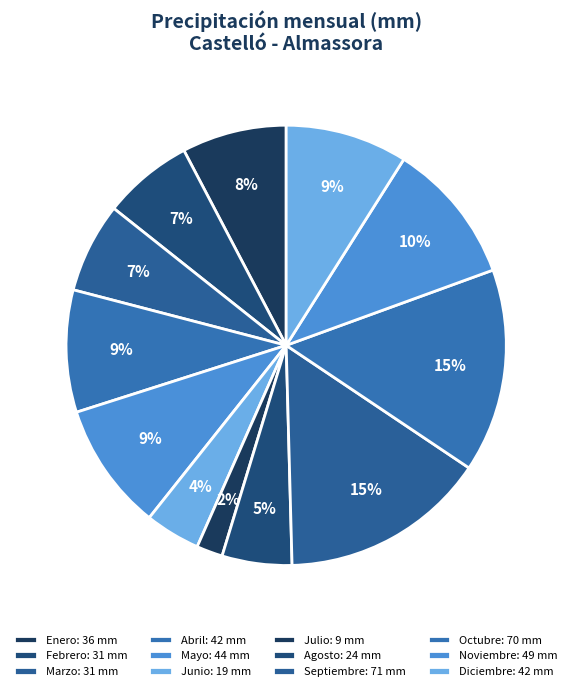

Rank the categories by value from highest to lowest.

Septiembre, Octubre, Noviembre, Mayo, Abril, Diciembre, Enero, Febrero, Marzo, Agosto, Junio, Julio